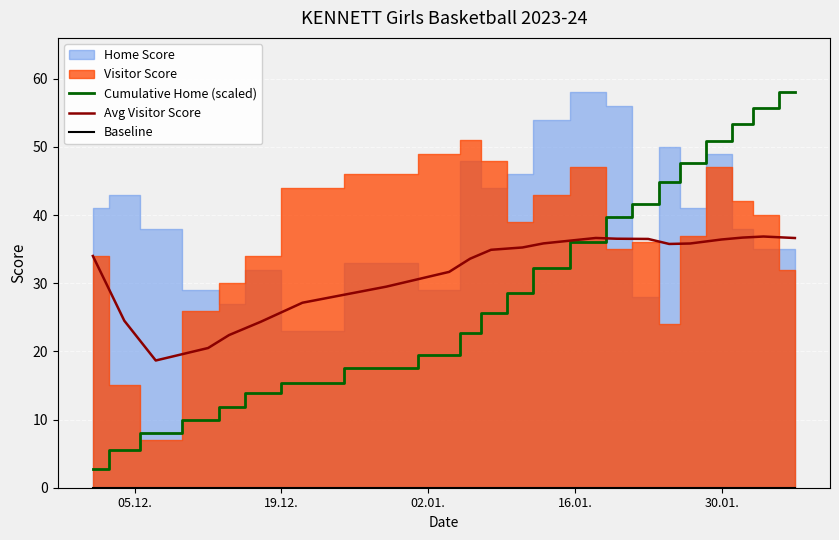

What is the maximum value for Cumulative Home (scaled)?

58.0